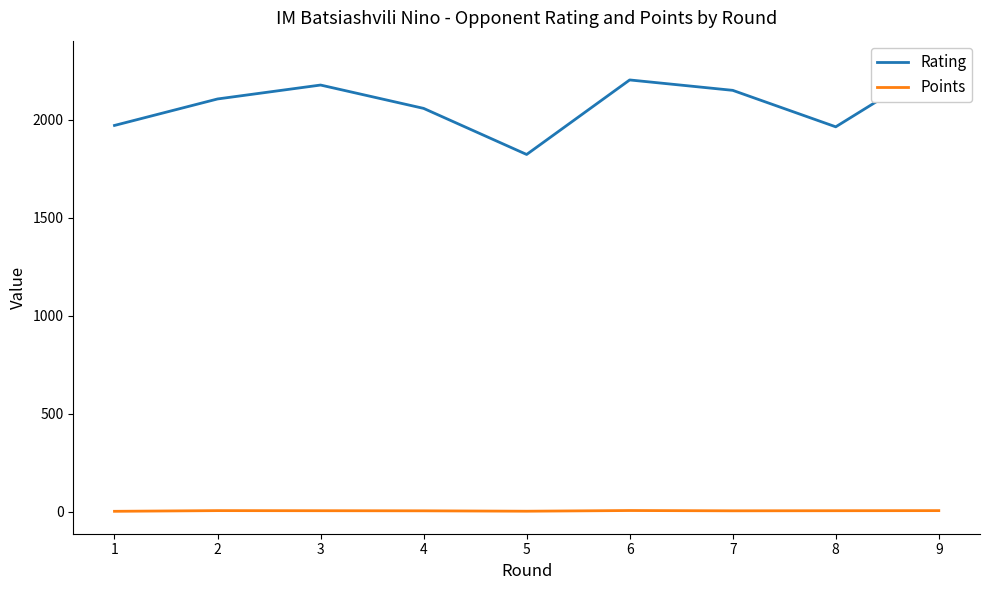

Which series has the largest range (max minus min)?

Rating